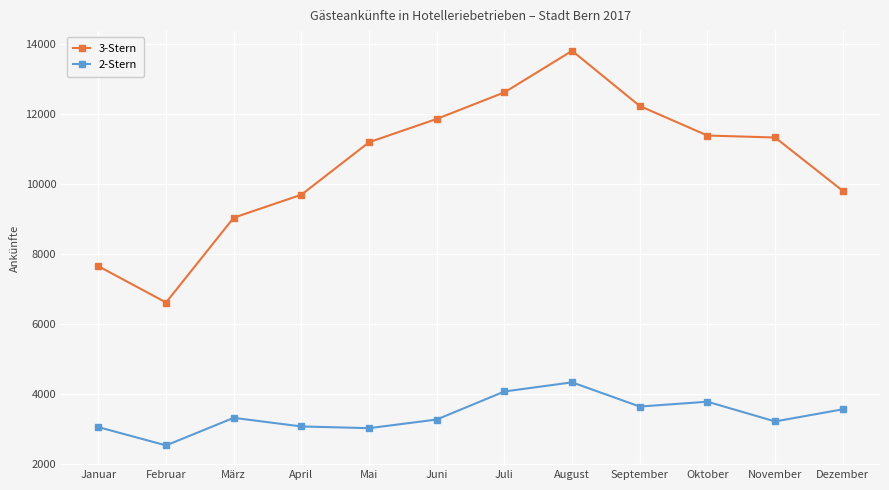

Which series has the widest spread of values?

3-Stern